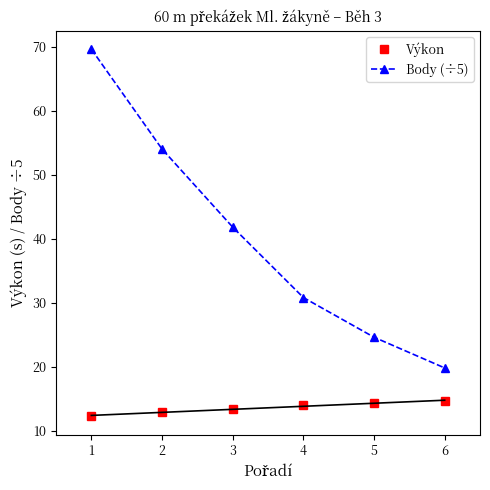

What is the smallest value displayed?

12.3